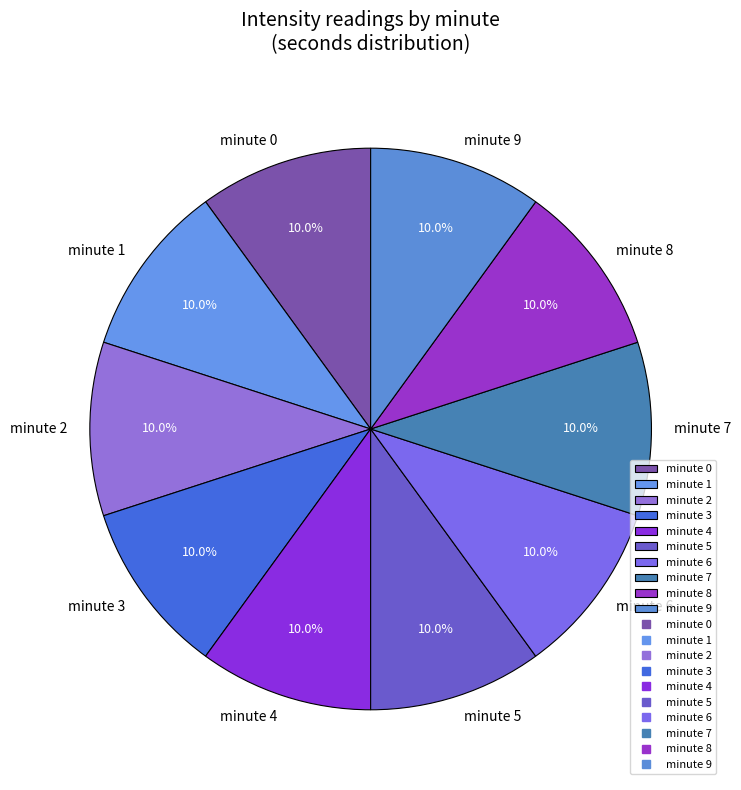

Is there a majority slice in this chart?

No